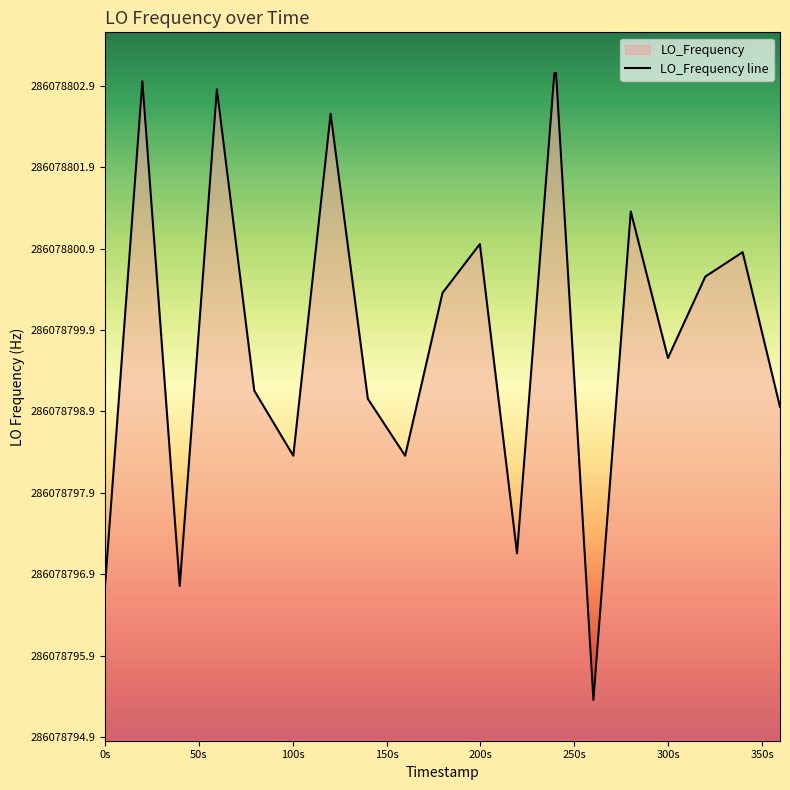

True or false: there are more than 2 points higher than both neighbors.

True